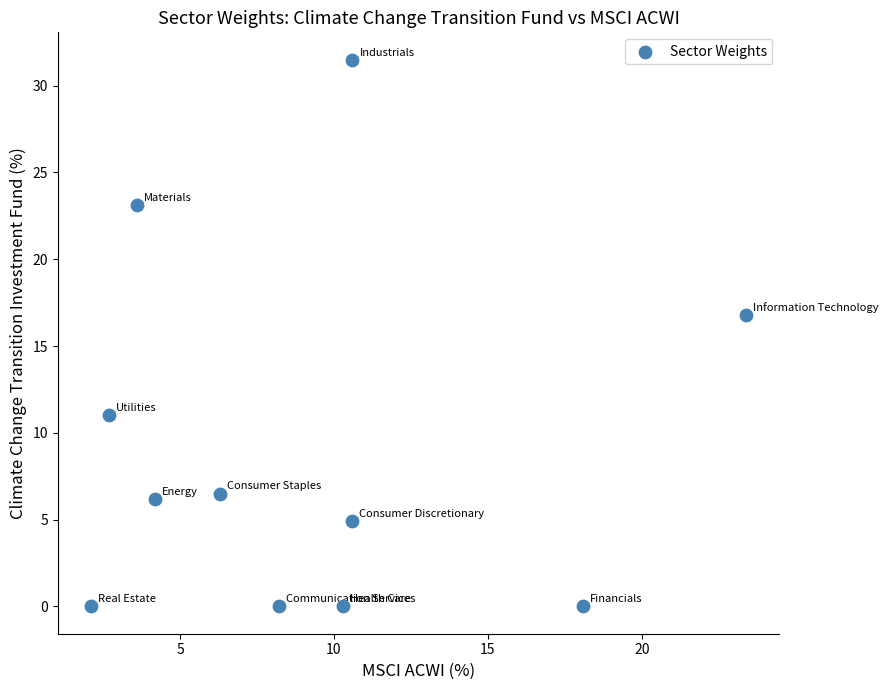

What Y value in the scatter plot is closest to 15?

16.8